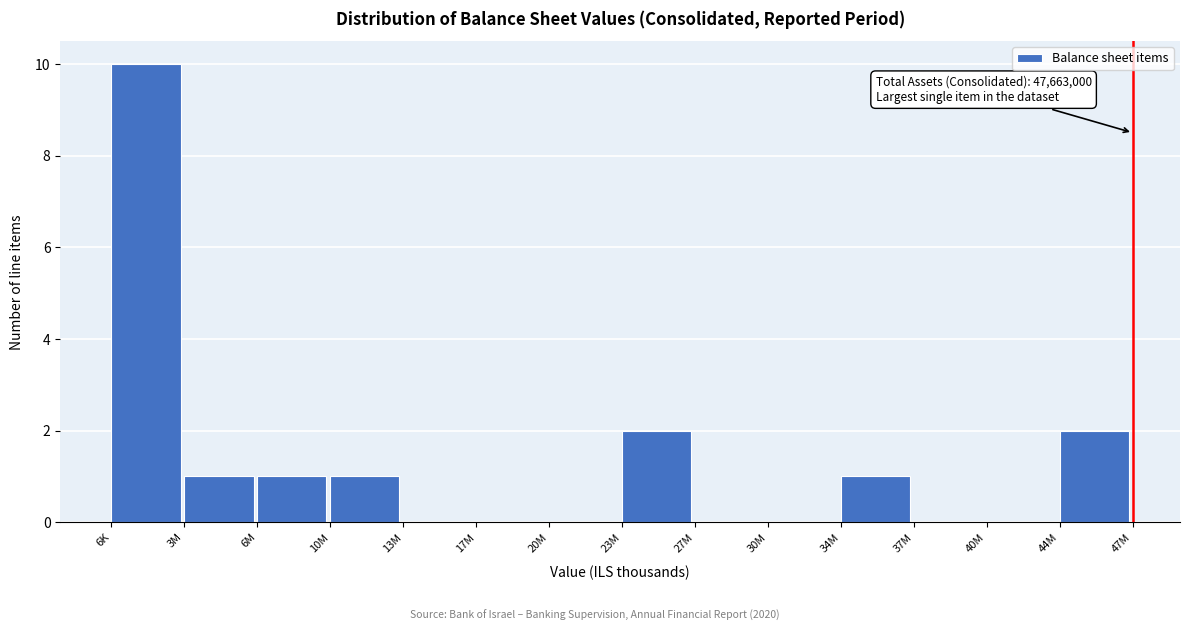

Reading right to left, list all the values displayed in this chart.

44M=2	40M=0	37M=0	34M=1	30M=0	27M=0	23M=2	20M=0	17M=0	13M=0	10M=1	6M=1	3M=1	6K=10